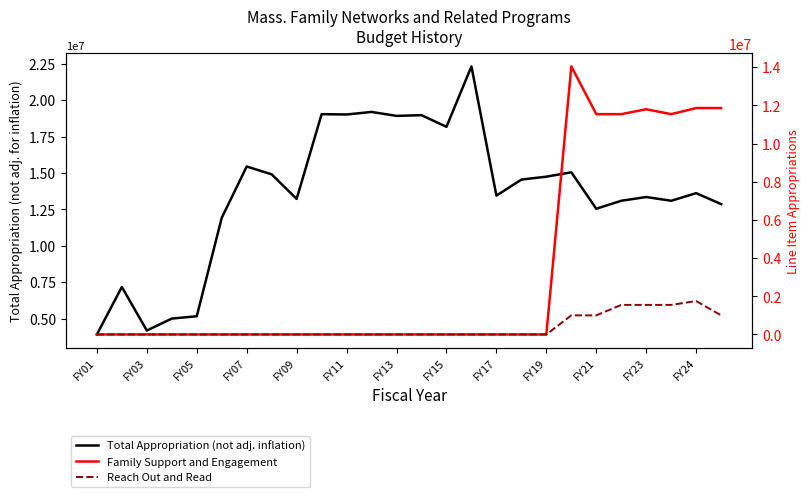

True or false: Reach Out and Read and Total Appropriation (not adj. inflation) cross at least once.

False